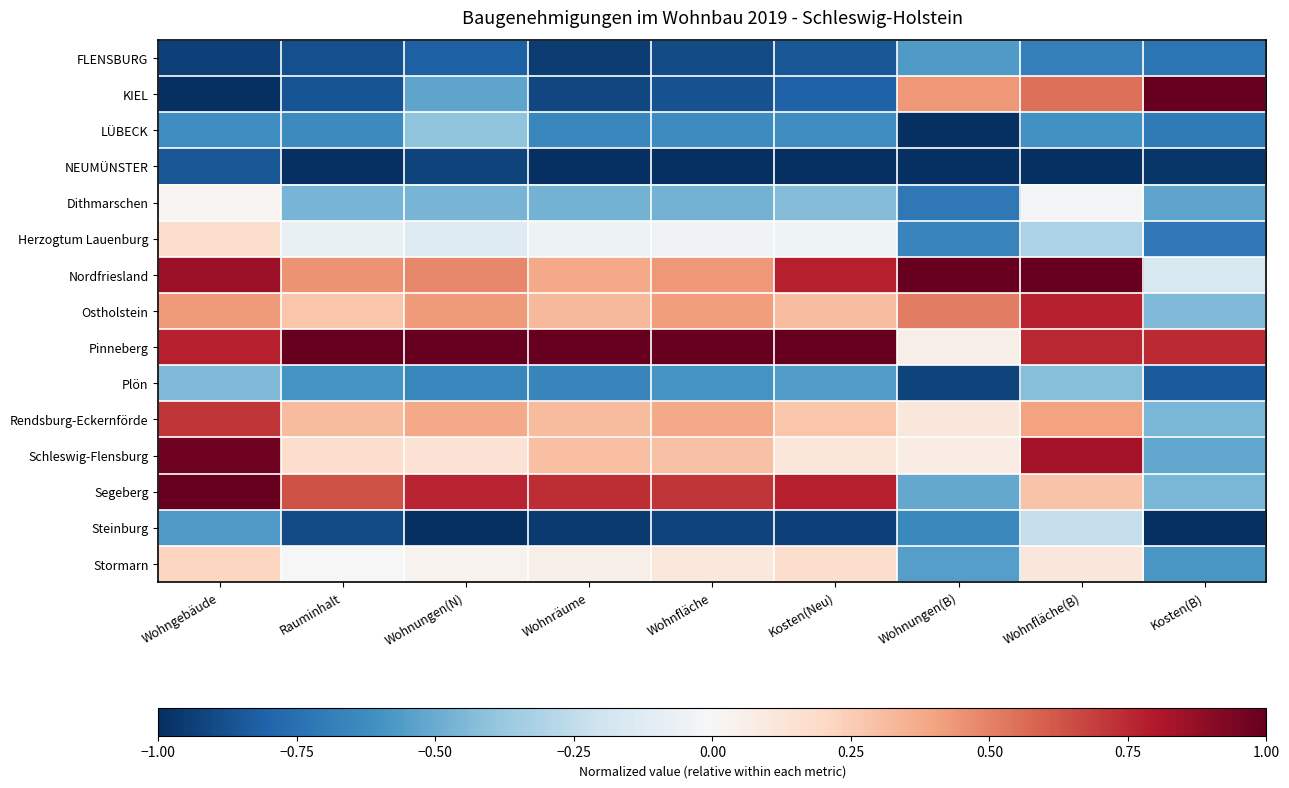

At Wohnungen(N), list the series in order from smallest to largest.

Steinburg, NEUMÜNSTER, FLENSBURG, Plön, KIEL, Dithmarschen, LÜBECK, Herzogtum Lauenburg, Stormarn, Schleswig-Flensburg, Rendsburg-Eckernförde, Ostholstein, Nordfriesland, Segeberg, Pinneberg